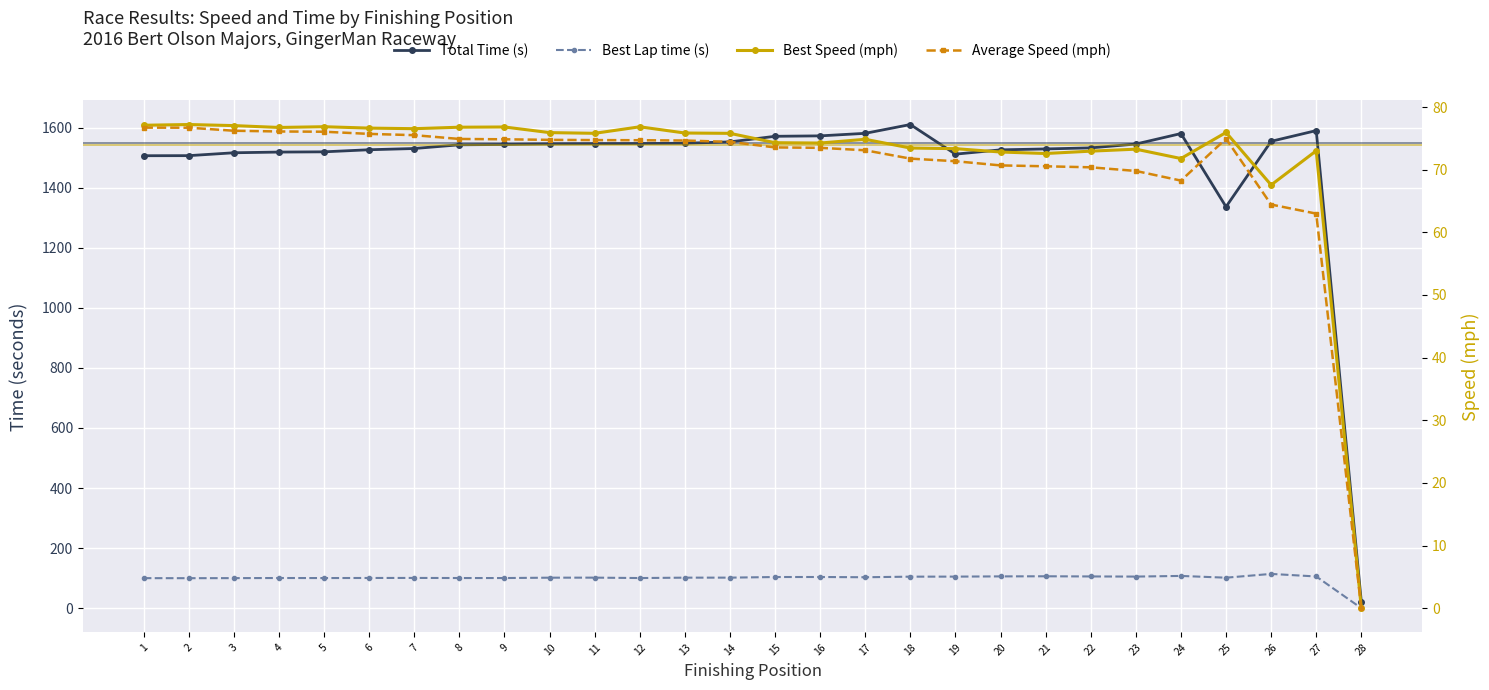

Reading left to right, extract all data points from this chart.

Total Time (s): 1=1506.2	2=1506.5	3=1516.1	4=1518.4	5=1519.2	6=1526.1	7=1530.2	8=1542.6	9=1543.7	10=1545.6	11=1546.3	12=1546.8	13=1547.7	14=1552.3	15=1570.9	16=1572.3	17=1580.8	18=1610.1	19=1511.5	20=1525.8	21=1528.8	22=1532.4	23=1545.1	24=1580.0	25=1336.2	26=1554.2	27=1589.9	28=21.2
Best Lap time (s): 1=99.9	2=99.8	3=100.0	4=100.4	5=100.2	6=100.5	7=100.6	8=100.3	9=100.3	10=101.5	11=101.6	12=100.2	13=101.6	14=101.6	15=103.7	16=103.7	17=102.9	18=104.9	19=105.0	20=105.8	21=106.1	22=105.6	23=105.1	24=107.3	25=101.4	26=114.0	27=105.5	28=0.0
Best Speed (mph): 1=77.1	2=77.2	3=77.0	4=76.7	5=76.9	6=76.6	7=76.6	8=76.8	9=76.8	10=75.9	11=75.8	12=76.9	13=75.9	14=75.8	15=74.3	16=74.3	17=74.9	18=73.5	19=73.4	20=72.8	21=72.6	22=73.0	23=73.3	24=71.8	25=76.0	26=67.6	27=73.0	28=0.0
Average Speed (mph): 1=76.7	2=76.7	3=76.2	4=76.1	5=76.1	6=75.7	7=75.5	8=74.9	9=74.9	10=74.8	11=74.7	12=74.7	13=74.7	14=74.4	15=73.6	16=73.5	17=73.1	18=71.8	19=71.4	20=70.7	21=70.5	22=70.4	23=69.8	24=68.3	25=75.0	26=64.4	27=63.0	28=0.0